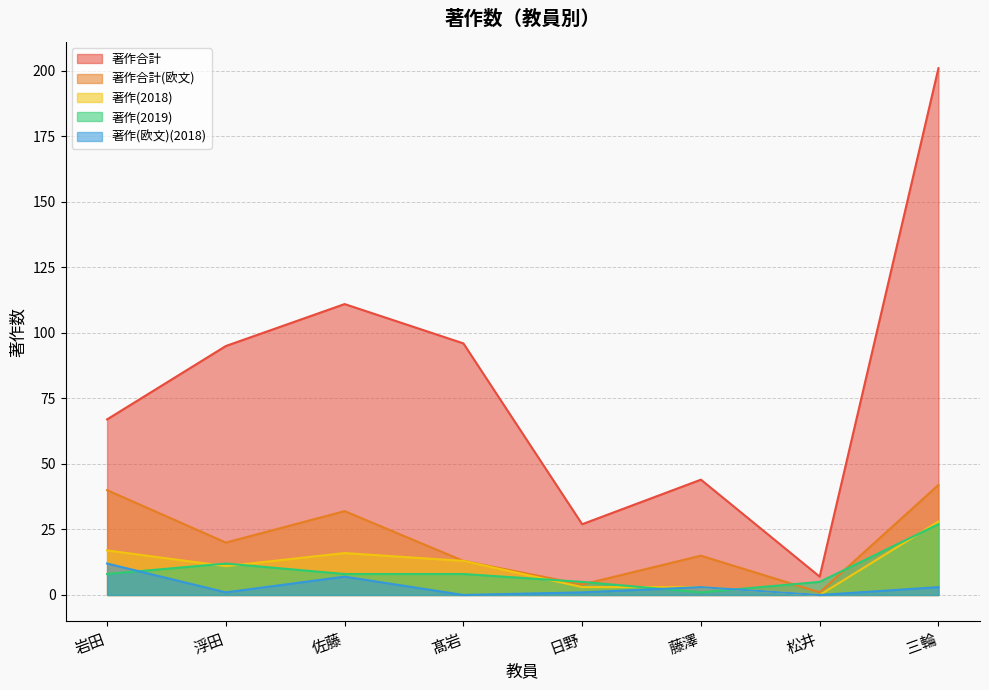

Rank the series at 浮田 from lowest to highest value.

著作(欧文)(2018), 著作(2018), 著作(2019), 著作合計(欧文), 著作合計